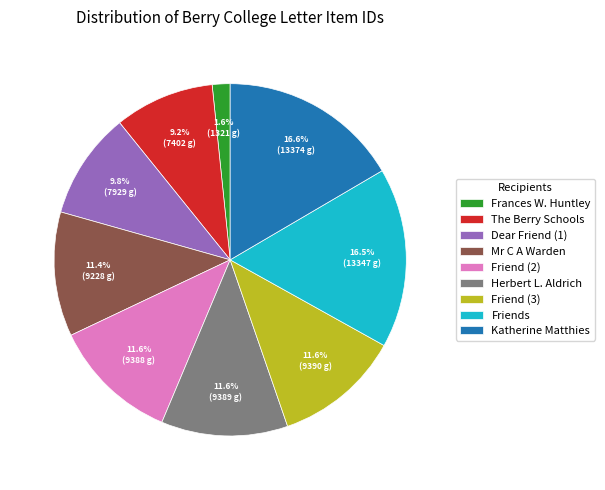

Count the number of slices in the pie.

9